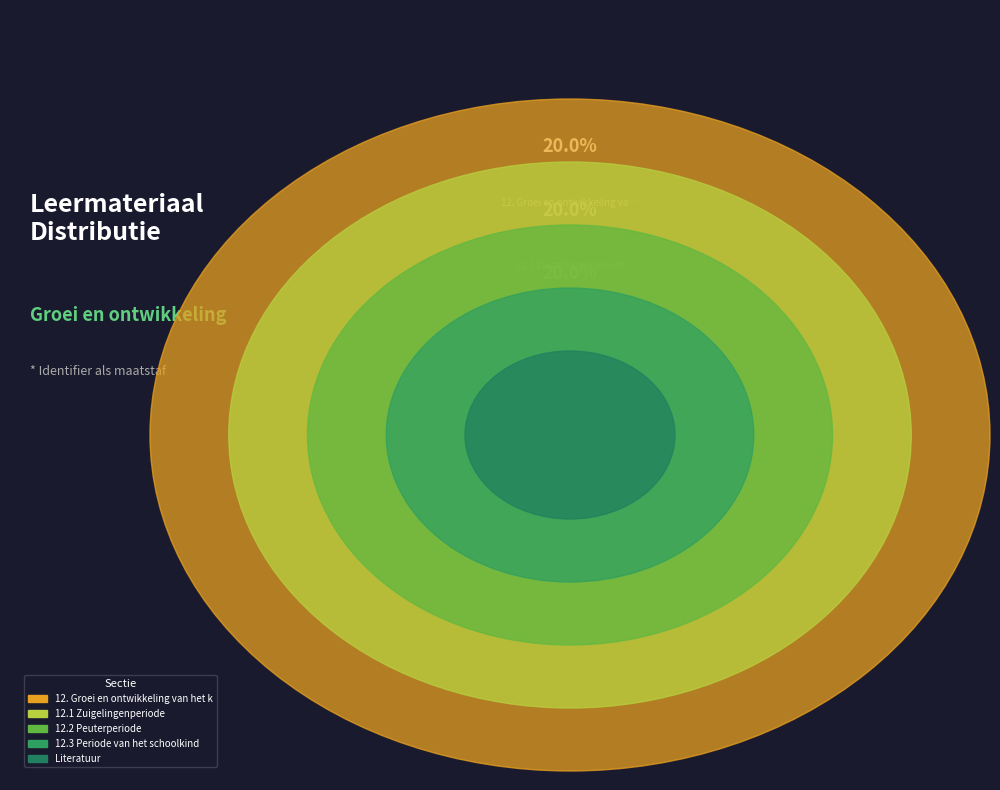

Between 12.3 Periode van het schoolkind and 12. Groei en ontwikkeling van het kind, which is larger?

12.3 Periode van het schoolkind